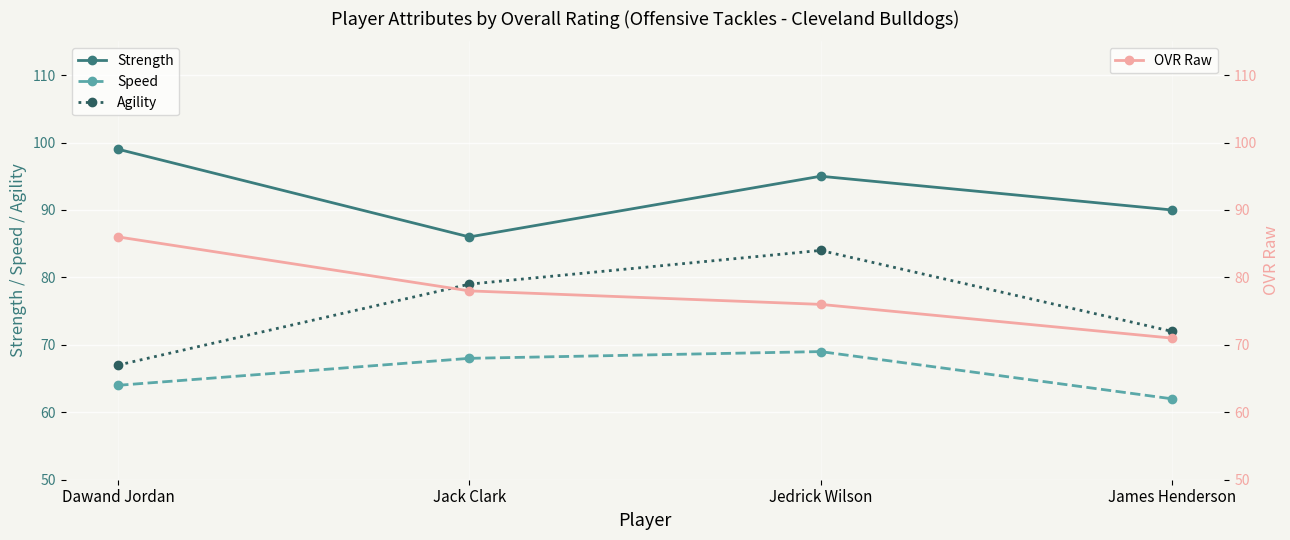

What is the label of the 4th point from the left?

James Henderson